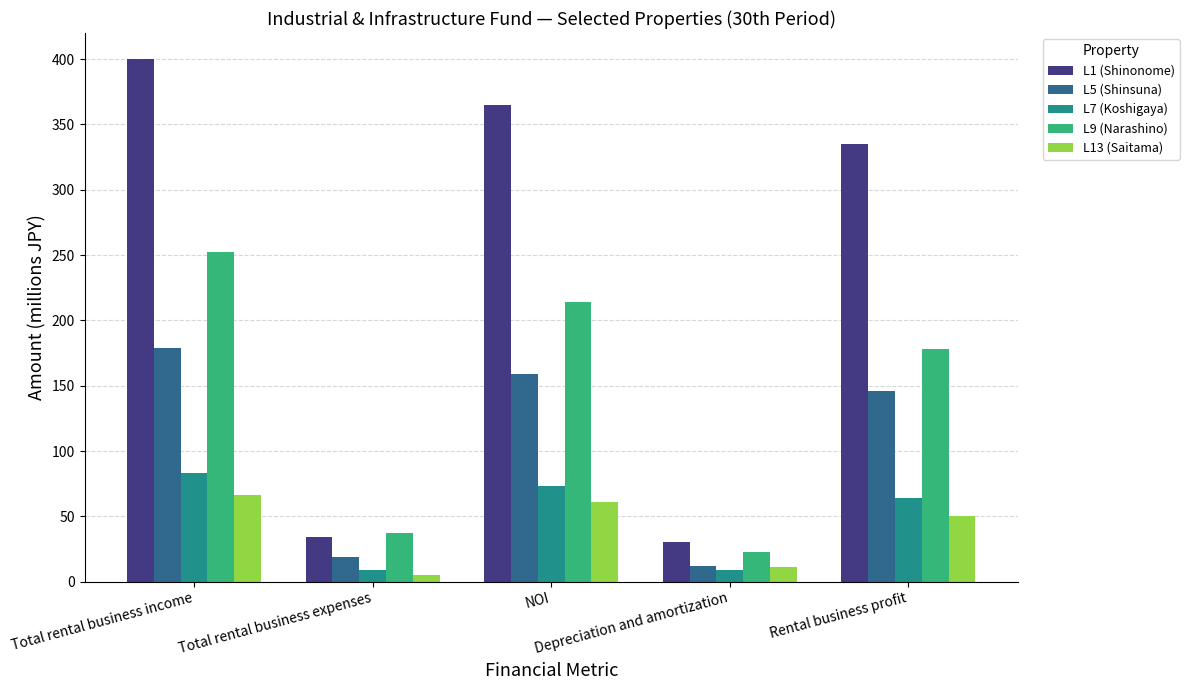

At which label is L1 (Shinonome) closest to 215?

Rental business profit